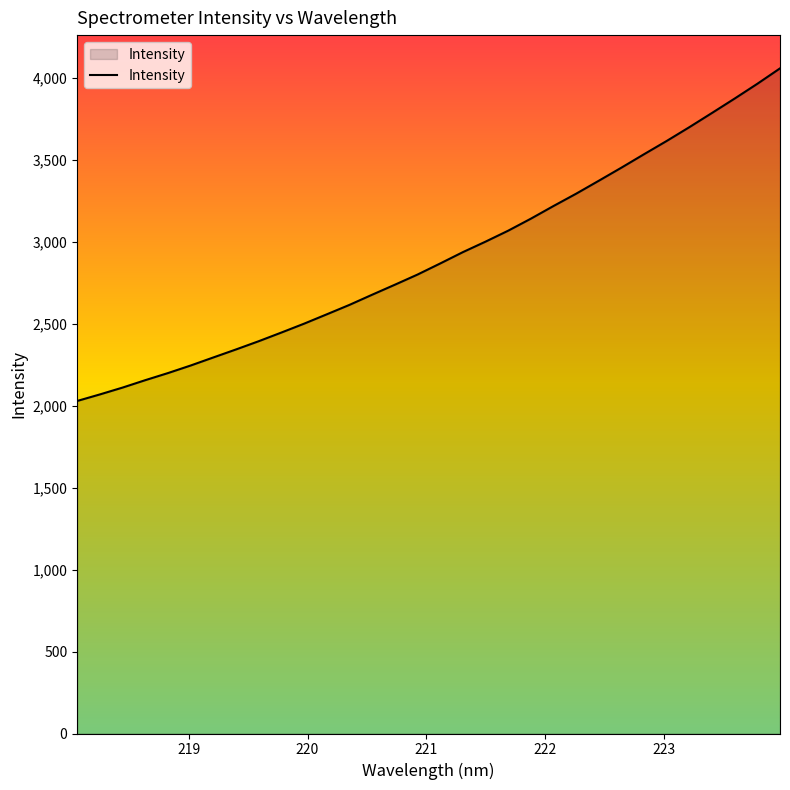

What is the minimum value shown in the chart?

2029.2